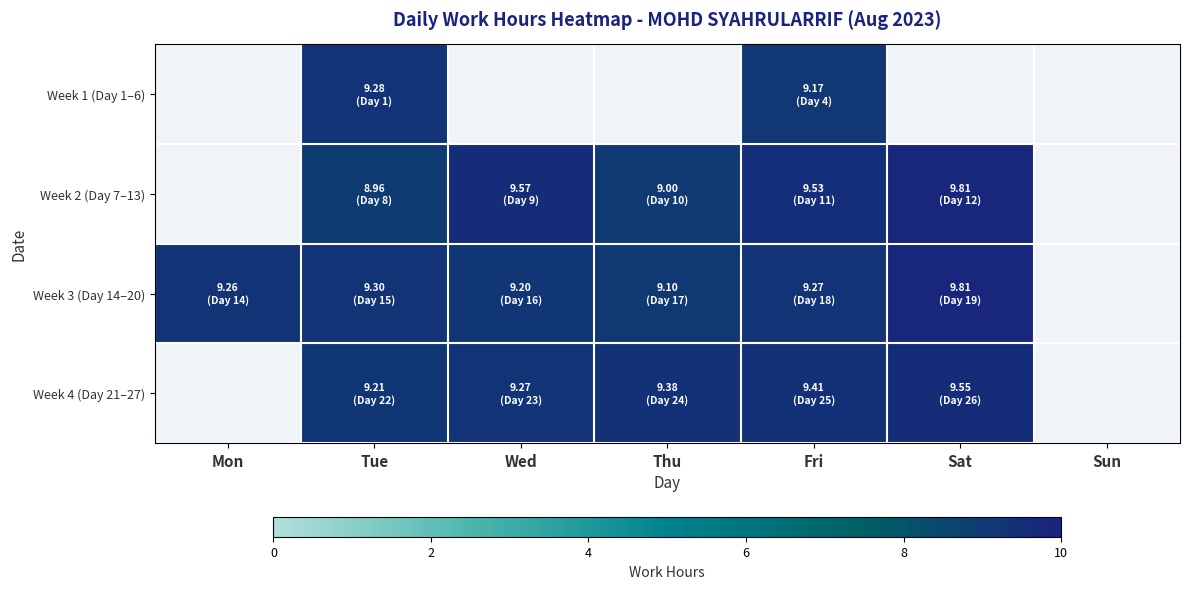

Count the Week 4 (Day 21–27) values in the range 9 to 10.

5